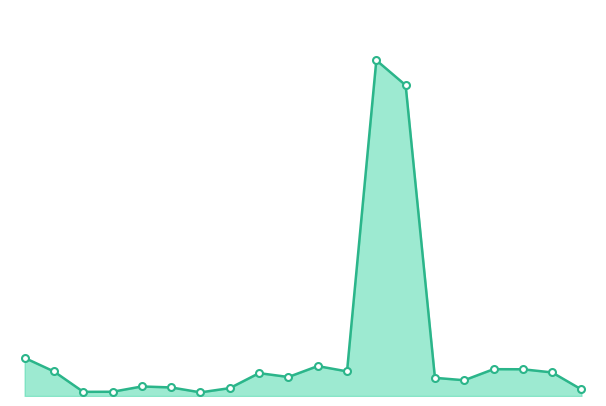

Reading left to right, extract all data points from this chart.

503	324	55	56	126	113	48	104	302	251	395	325	4433	4103	240	208	354	353	311	86